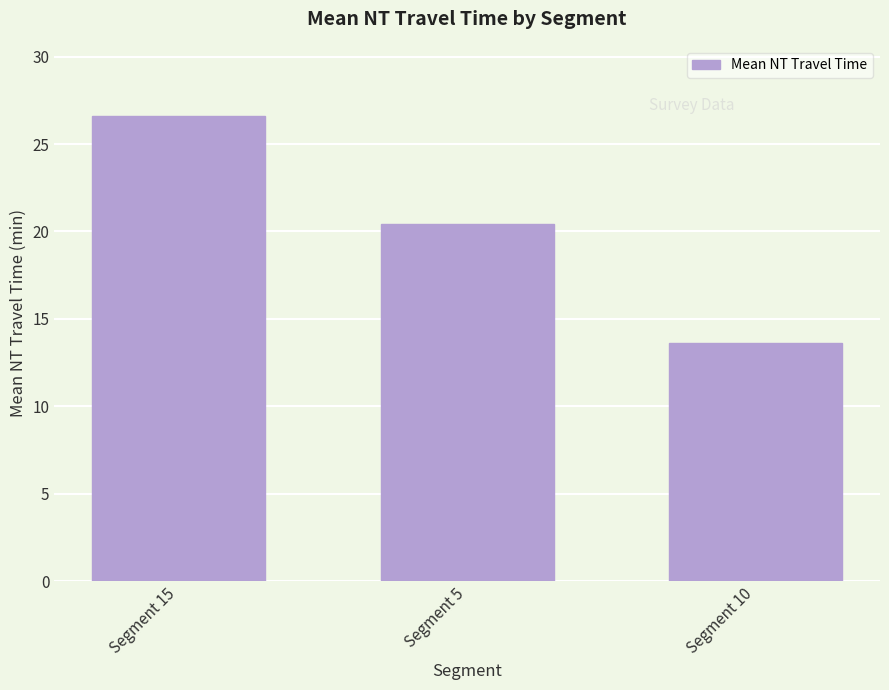

What is the smallest value displayed?

13.6